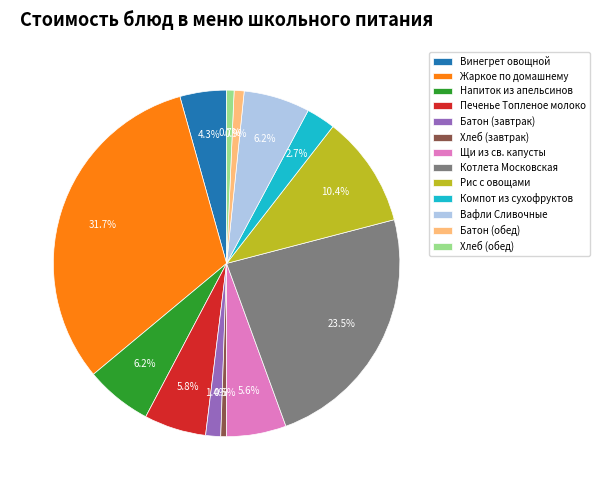

Which slice is the largest?

Жаркое по домашнему